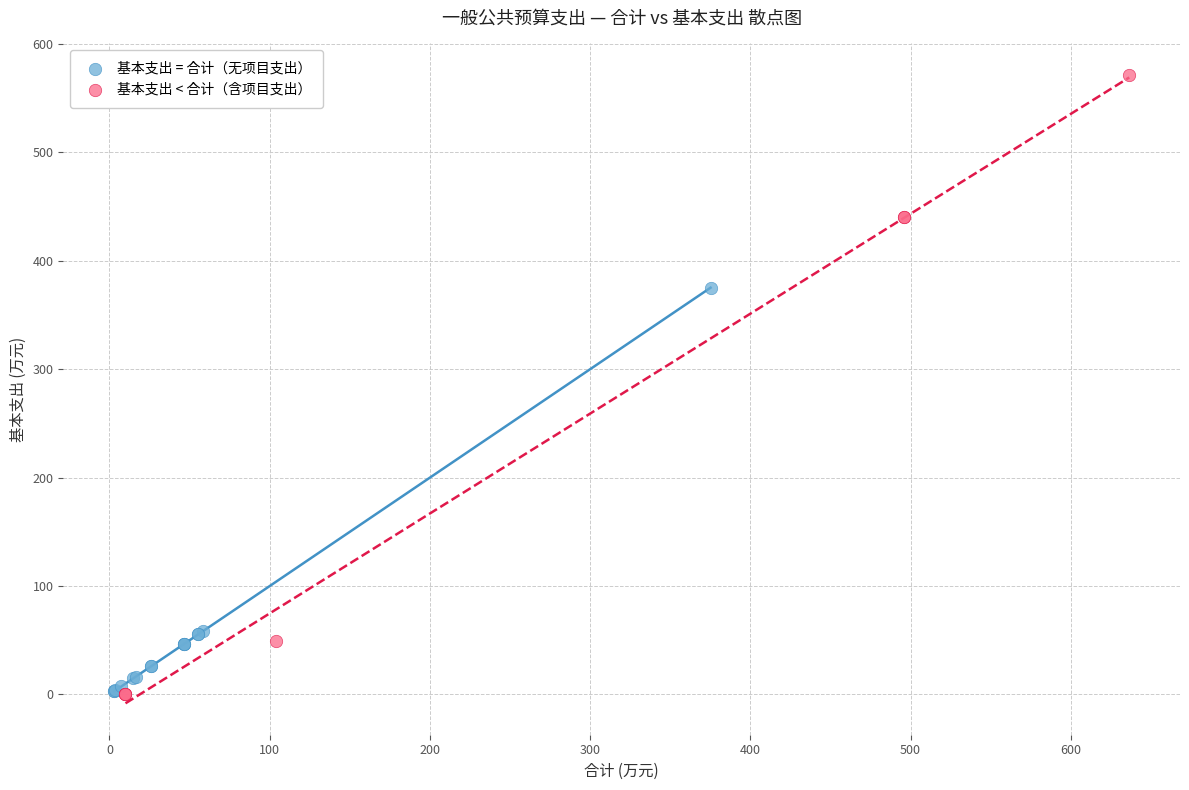

Which series has the widest spread of Y values?

基本支出 < 合计（含项目支出）